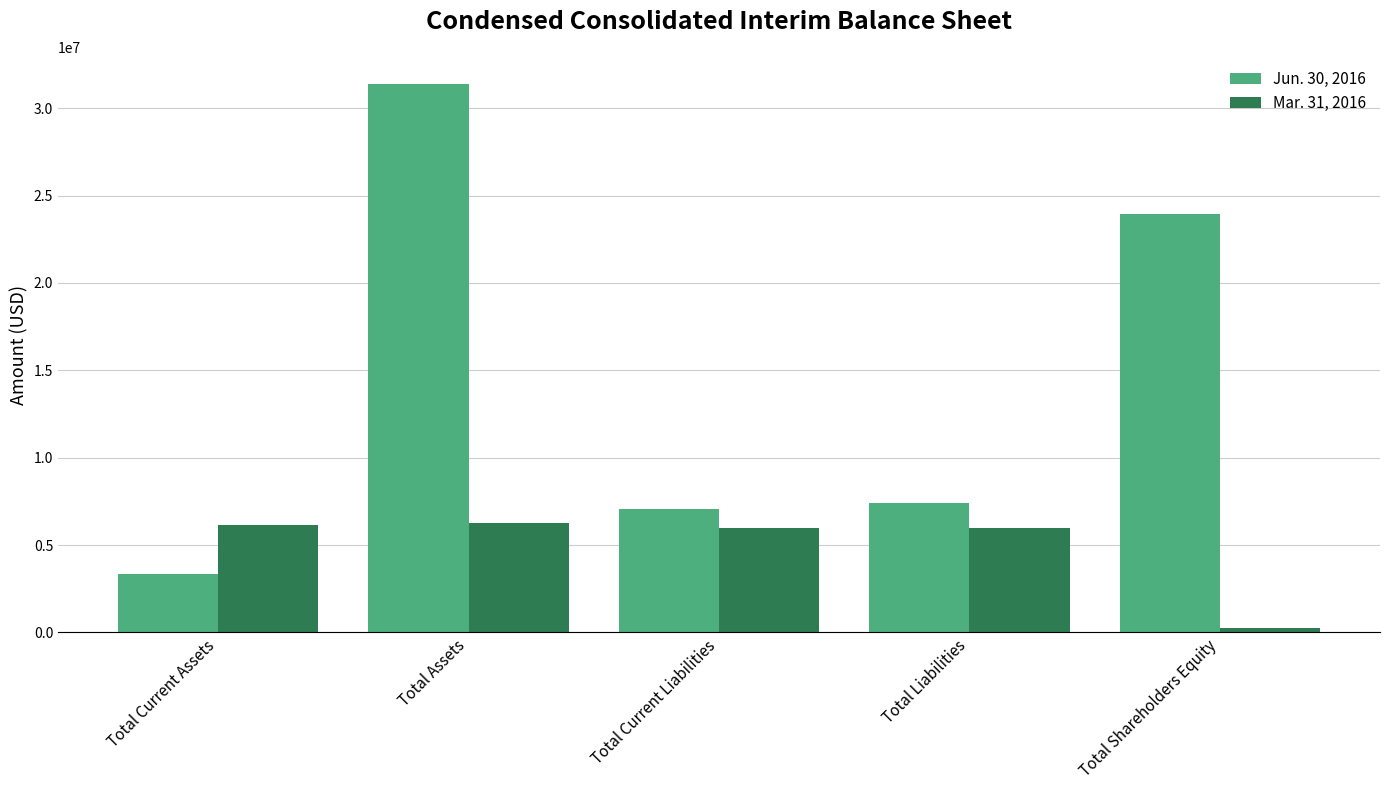

Which label corresponds to the largest value in the chart?

Total Assets